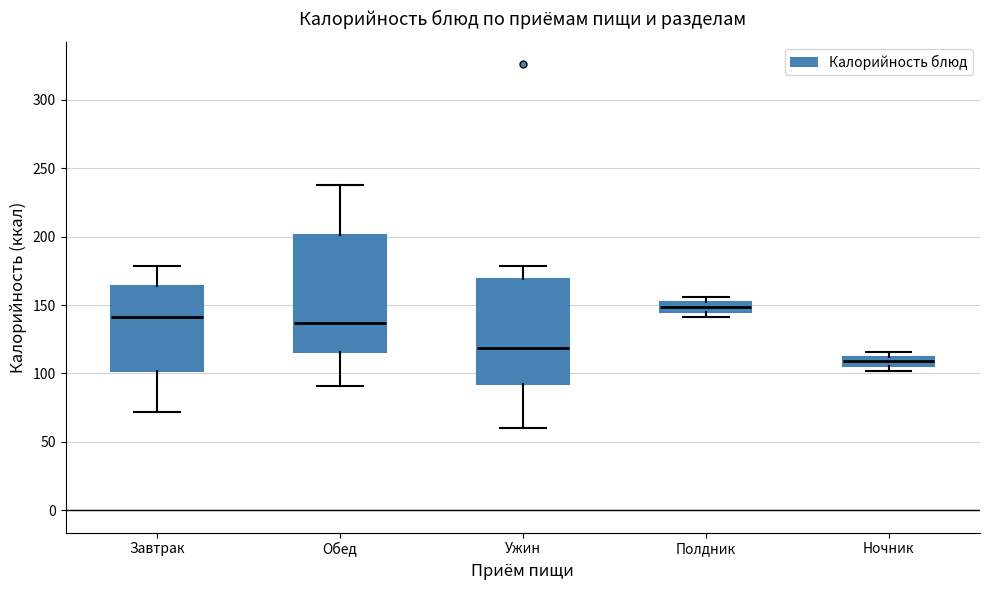

Where is the upper edge of the box for Ночник on the y-axis? The values are not printed on the chart, so give them approximately, as read against the axis.

110